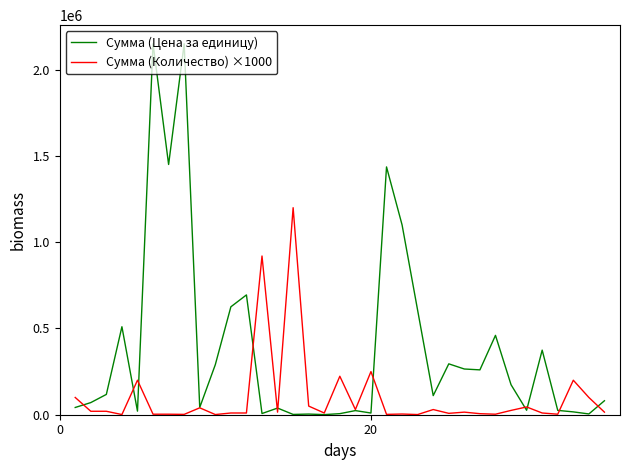

Which series has the widest spread of values?

Сумма (Цена за единицу)